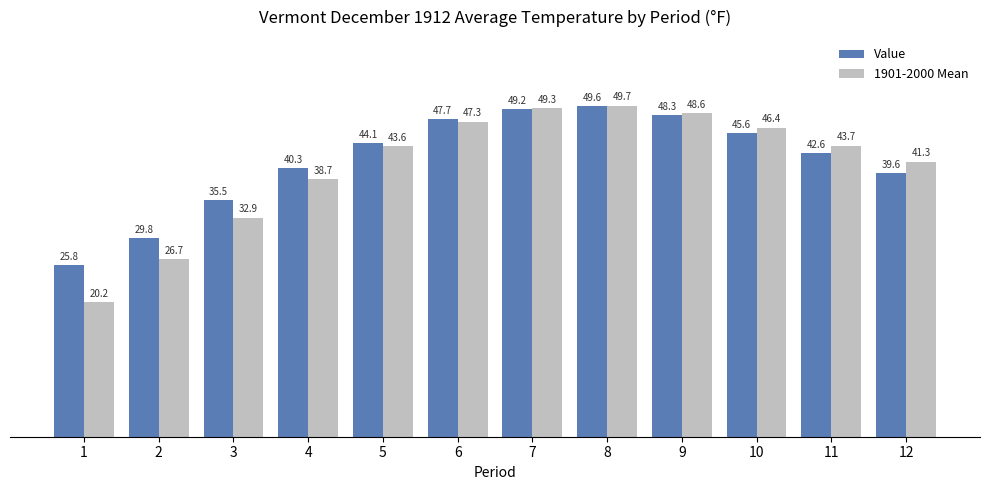

Rank the series by their maximum value, from lowest to highest.

Value, 1901-2000 Mean